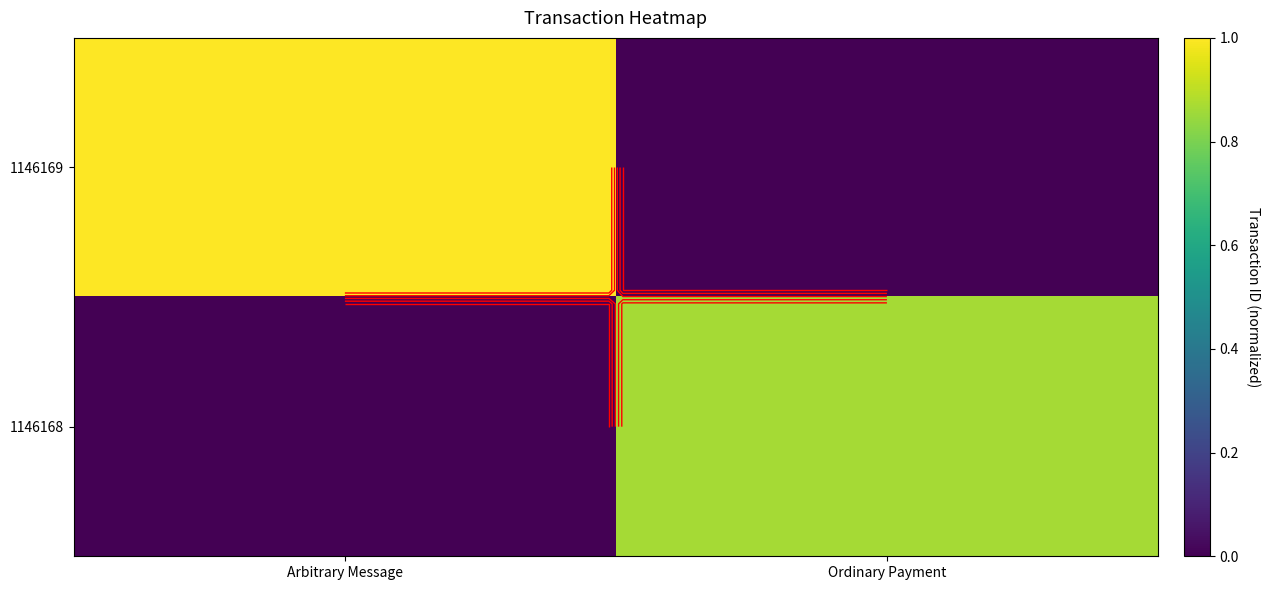

The value of 1146168 at Arbitrary Message is 0.4. True or false?

False